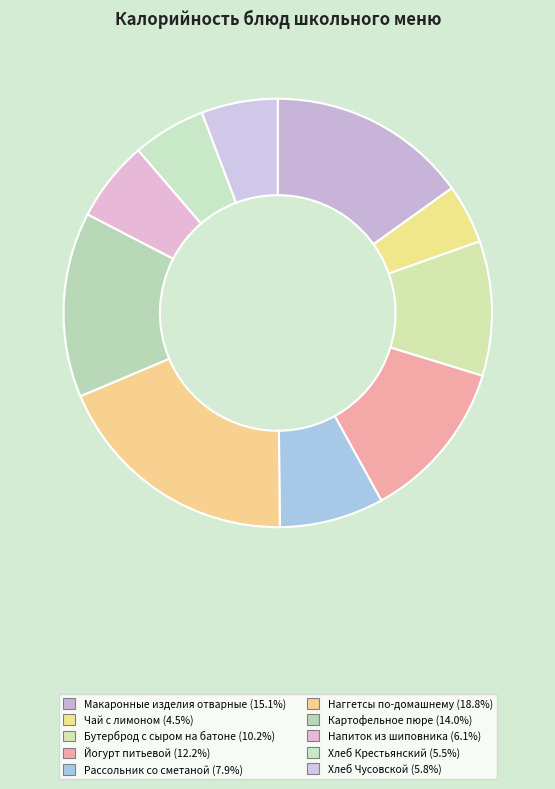

How many segments does this pie chart have?

10